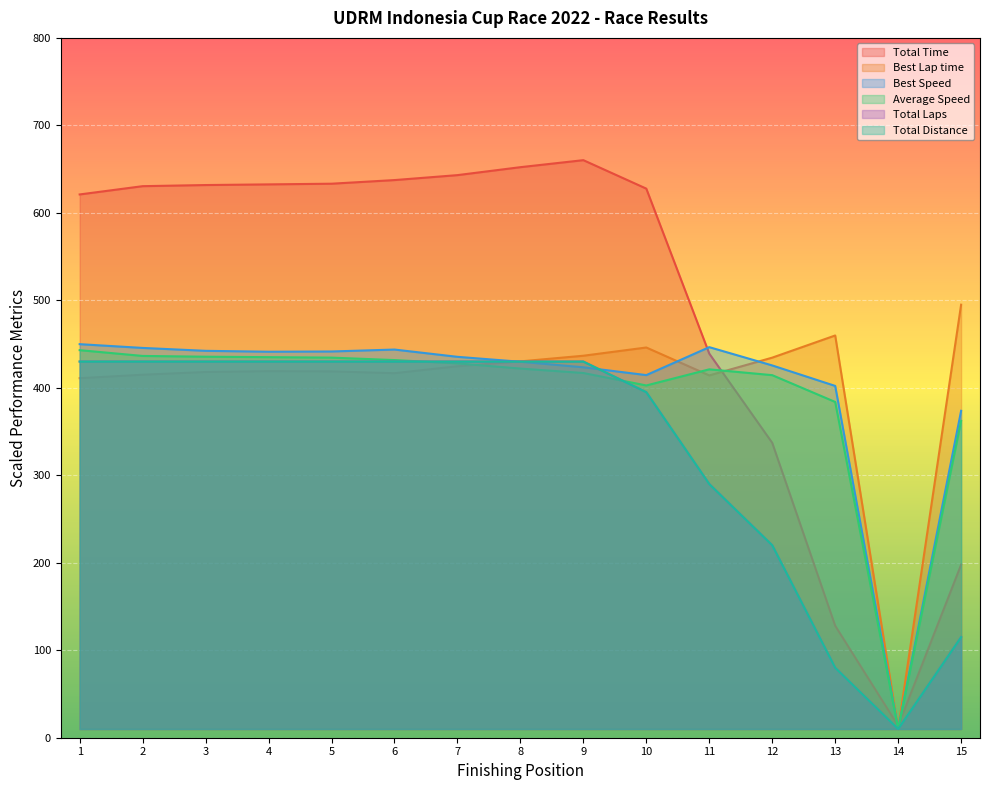

True or false: Best Speed has more than 1 interior local peaks.

True